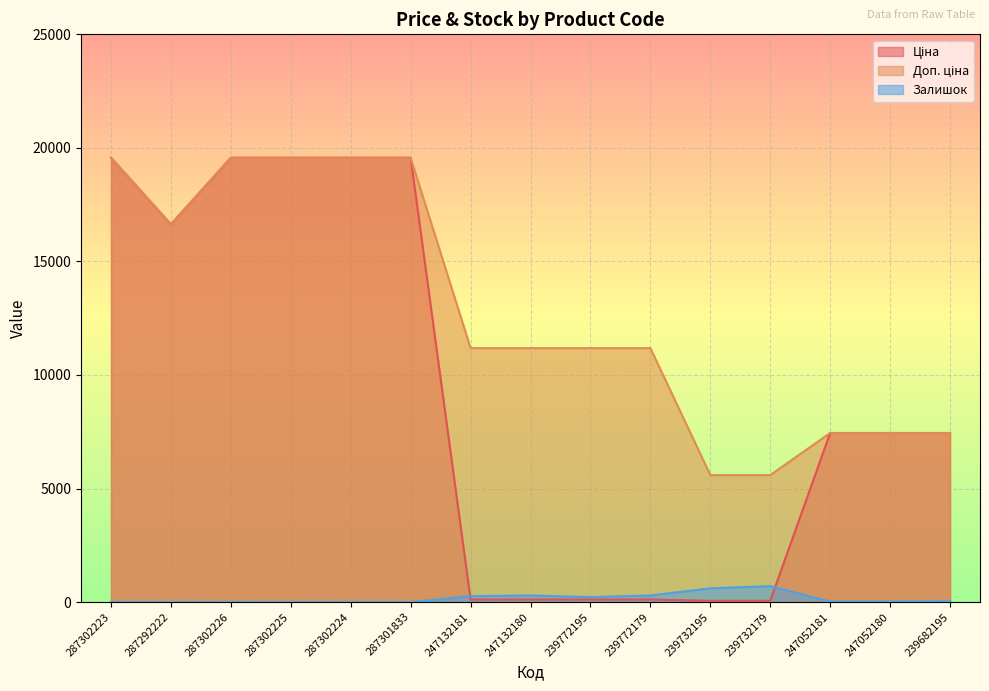

The value of Ціна at 239732195 is 55.9. True or false?

True